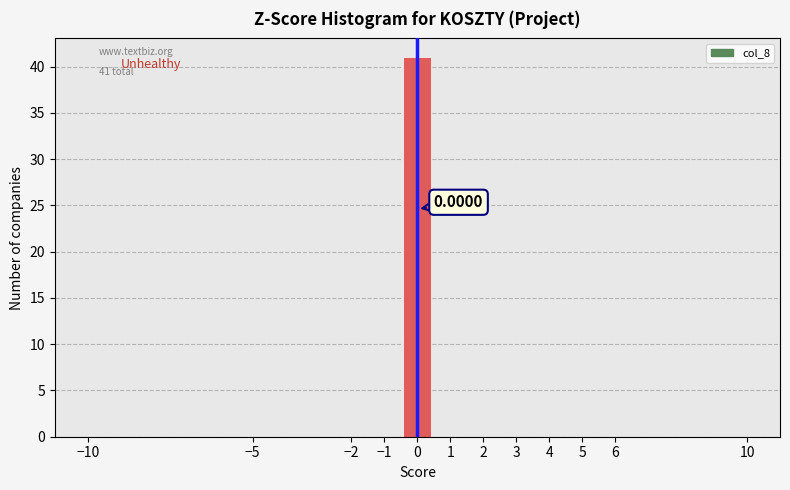

Which range on the x-axis has the tallest bar?

-0.5 to 0.5